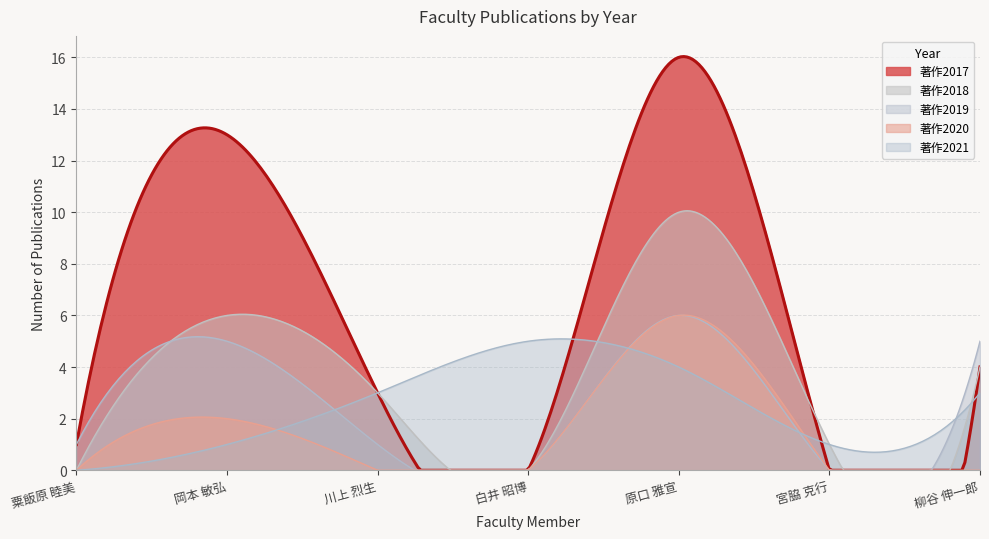

Reading left to right, what are all the values shown in this chart?

著作2017: 1	13	3	0	16	0	4
著作2018: 0	6	3	0	10	1	4
著作2019: 1	5	1	0	6	0	5
著作2020: 0	2	0	0	6	0	0
著作2021: 0	1	3	5	4	1	3